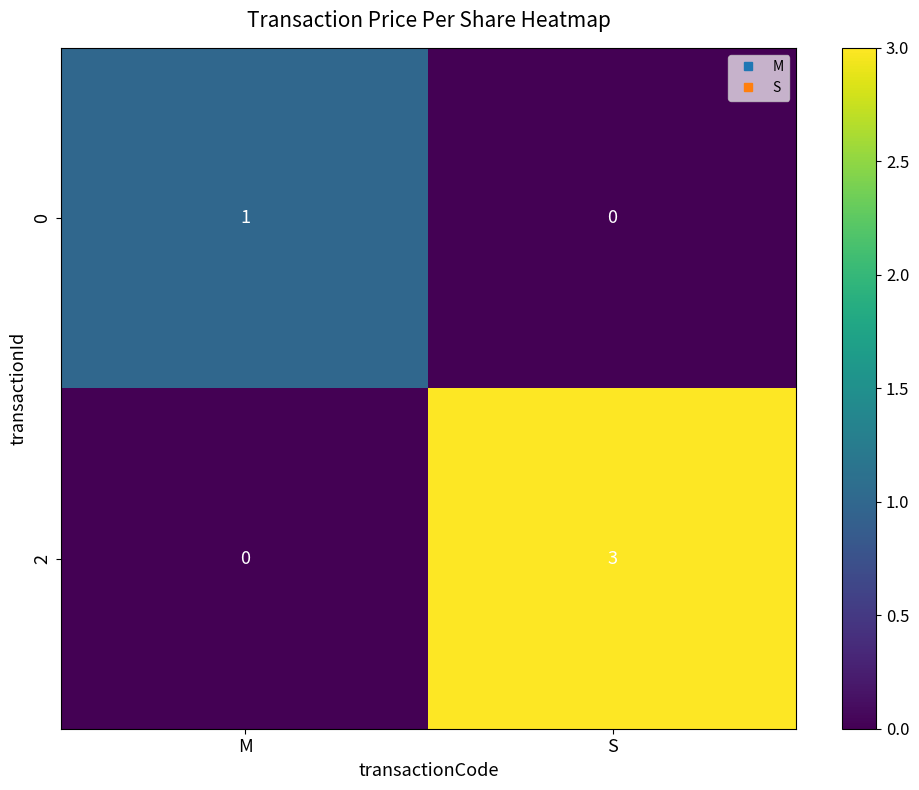

What is the difference between the maximum and minimum values in the 2 series?

3